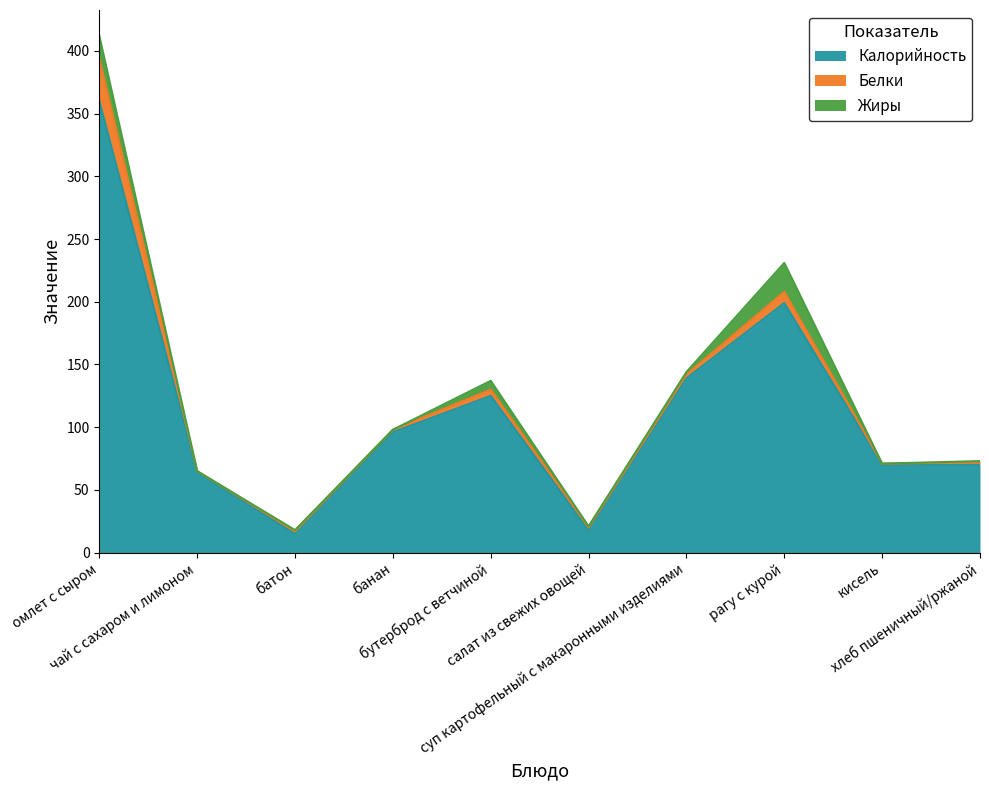

Count the number of categories in the chart.

10